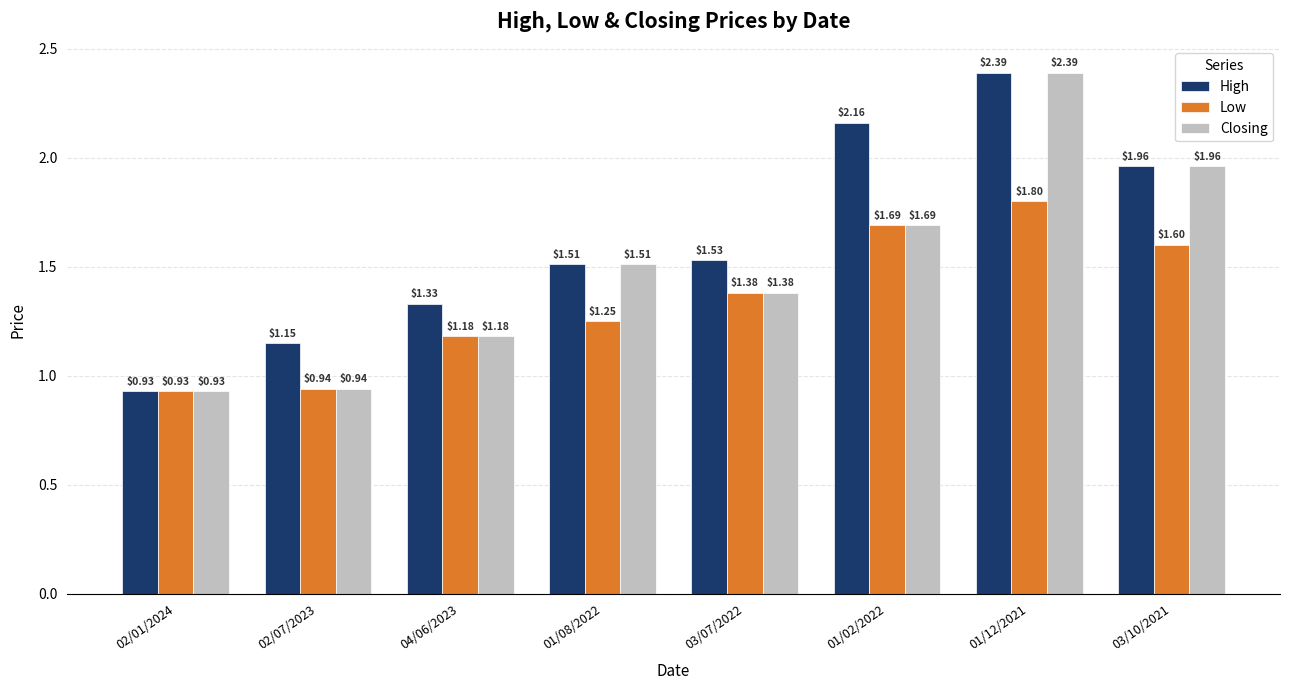

Is the value of Low at 02/01/2024 greater than the value of Closing at 02/07/2023?

No